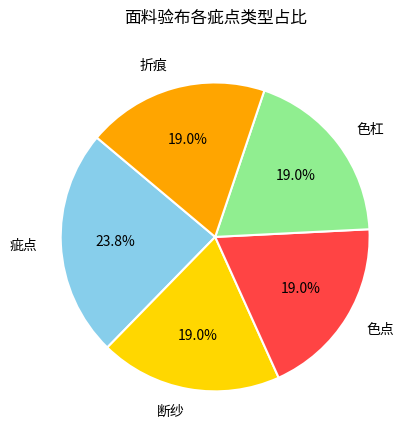

Does 疵点 account for over 50% of the chart?

No